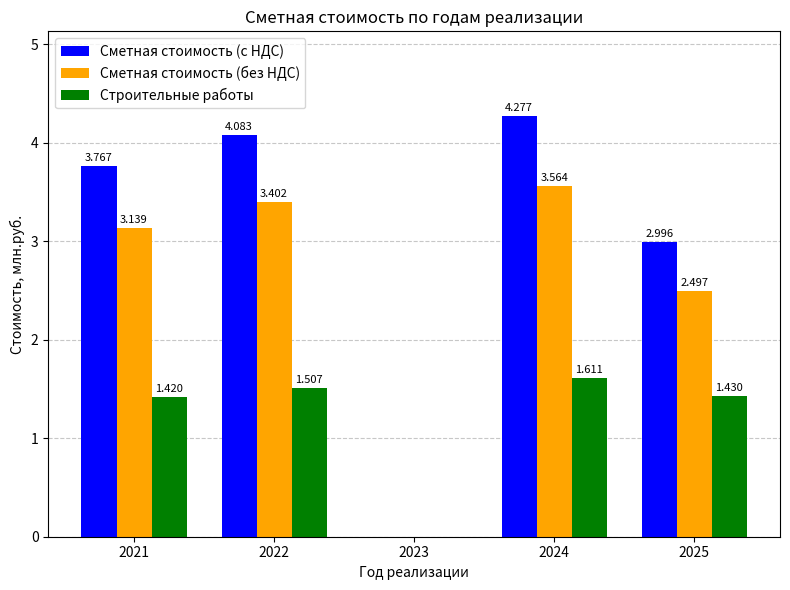

Which series changed the most between 2021 and 2023?

Сметная стоимость (с НДС)